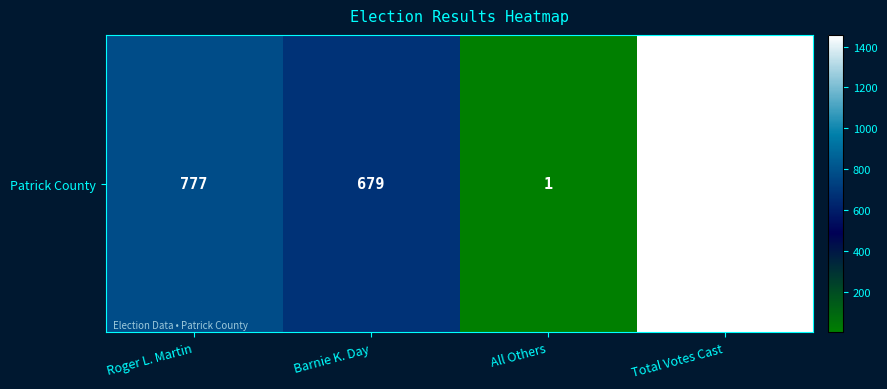

List the labels in order of value, smallest first.

All Others, Barnie K. Day, Roger L. Martin, Total Votes Cast